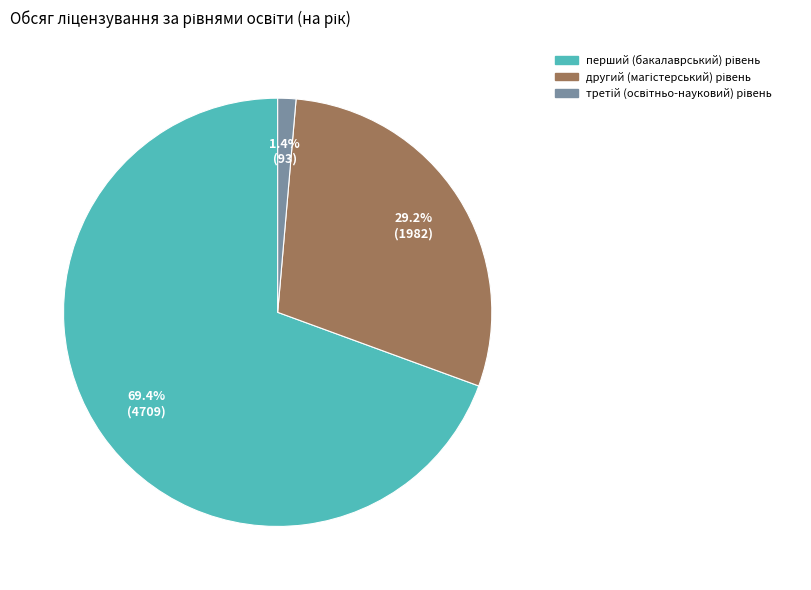

How many slices are in this pie chart?

3